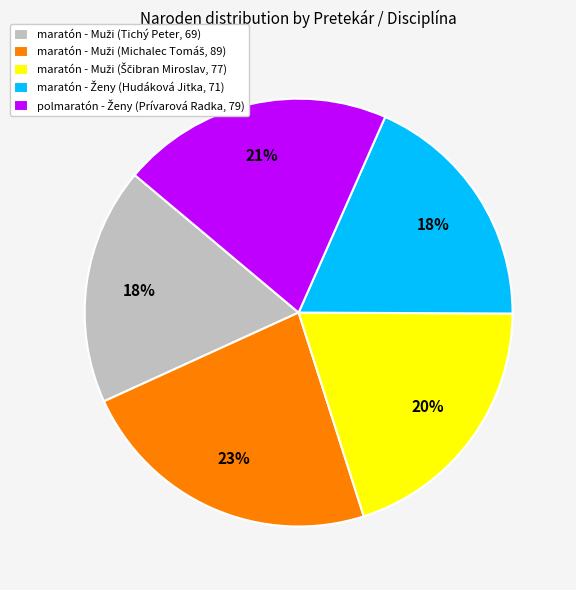

To the nearest percent, what is the average slice percentage?

20%